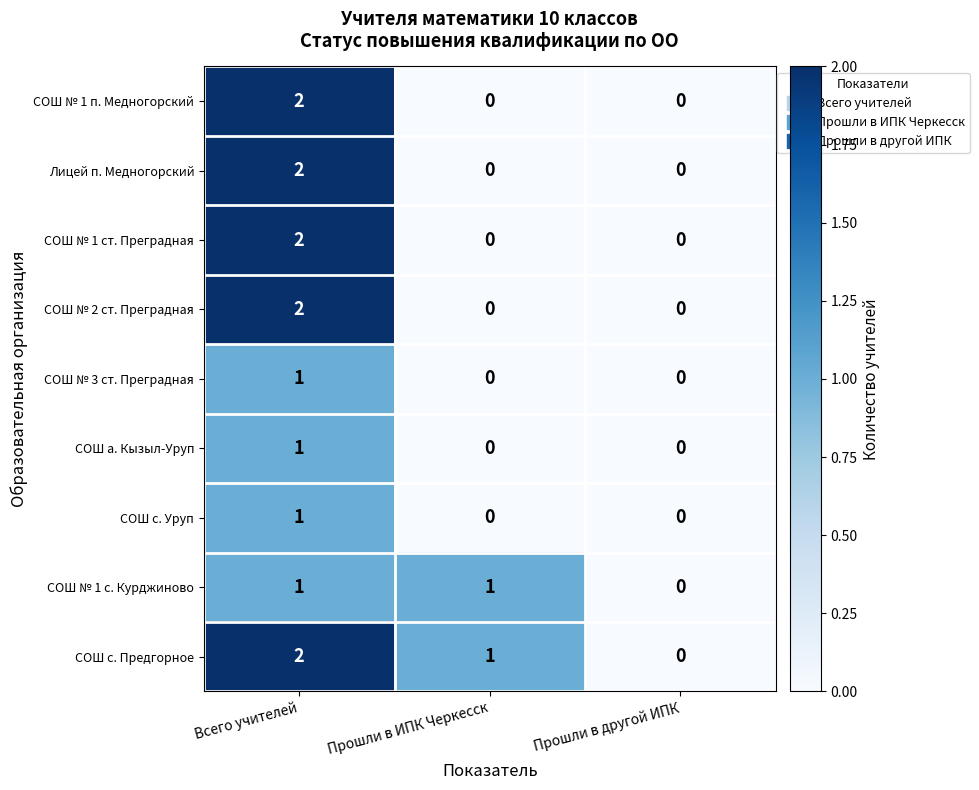

Reading left to right, list all the values displayed in this chart.

СОШ № 1 п. Медногорский: Всего учителей=2	Прошли в ИПК Черкесск=0	Прошли в другой ИПК=0
Лицей п. Медногорский: Всего учителей=2	Прошли в ИПК Черкесск=0	Прошли в другой ИПК=0
СОШ № 1 ст. Преградная: Всего учителей=2	Прошли в ИПК Черкесск=0	Прошли в другой ИПК=0
СОШ № 2 ст. Преградная: Всего учителей=2	Прошли в ИПК Черкесск=0	Прошли в другой ИПК=0
СОШ № 3 ст. Преградная: Всего учителей=1	Прошли в ИПК Черкесск=0	Прошли в другой ИПК=0
СОШ а. Кызыл-Уруп: Всего учителей=1	Прошли в ИПК Черкесск=0	Прошли в другой ИПК=0
СОШ с. Уруп: Всего учителей=1	Прошли в ИПК Черкесск=0	Прошли в другой ИПК=0
СОШ № 1 с. Курджиново: Всего учителей=1	Прошли в ИПК Черкесск=1	Прошли в другой ИПК=0
СОШ с. Предгорное: Всего учителей=2	Прошли в ИПК Черкесск=1	Прошли в другой ИПК=0